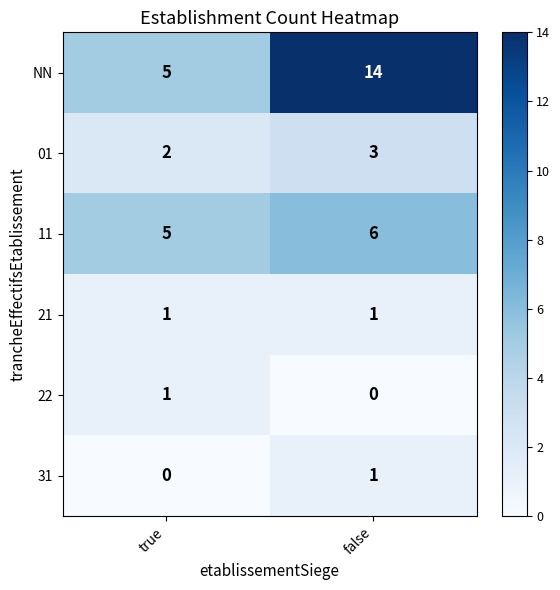

What is the spread (max minus min) of values at true?

5